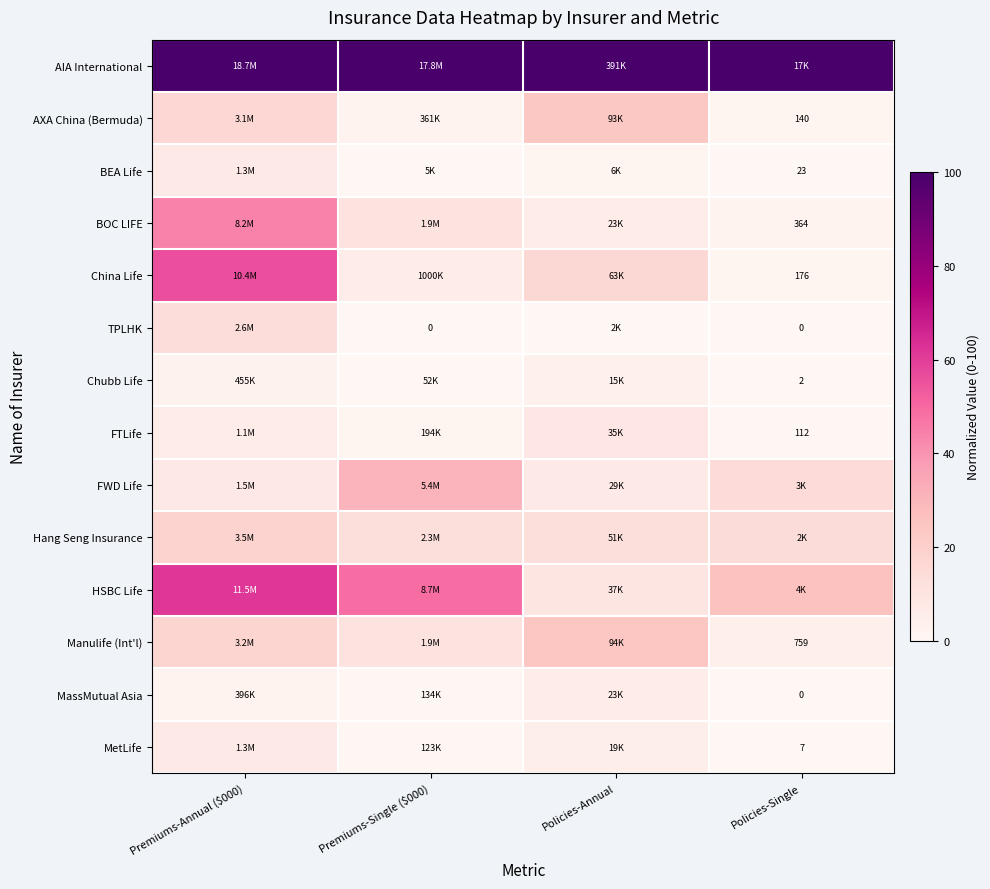

At which label does FWD Life first exceed 14?

Premiums-Single ($000)